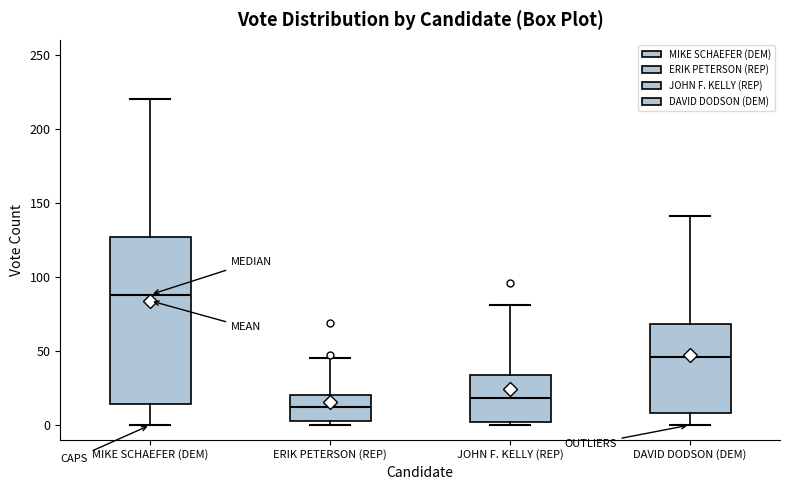

Where is the lower edge of the box for ERIK PETERSON (REP) on the y-axis? The values are not printed on the chart, so give them approximately, as read against the axis.

5